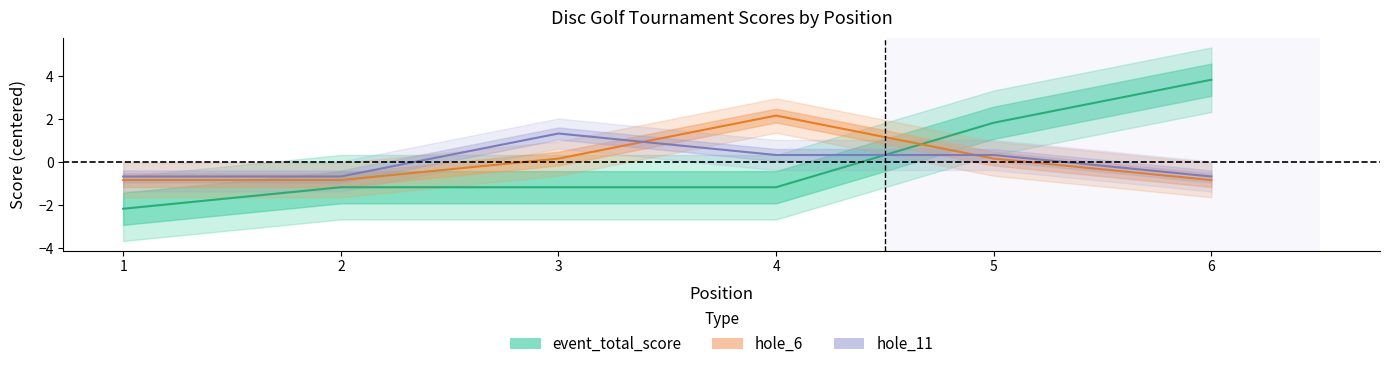

True or false: event_total_score has a value of 1.8 at 5.

True